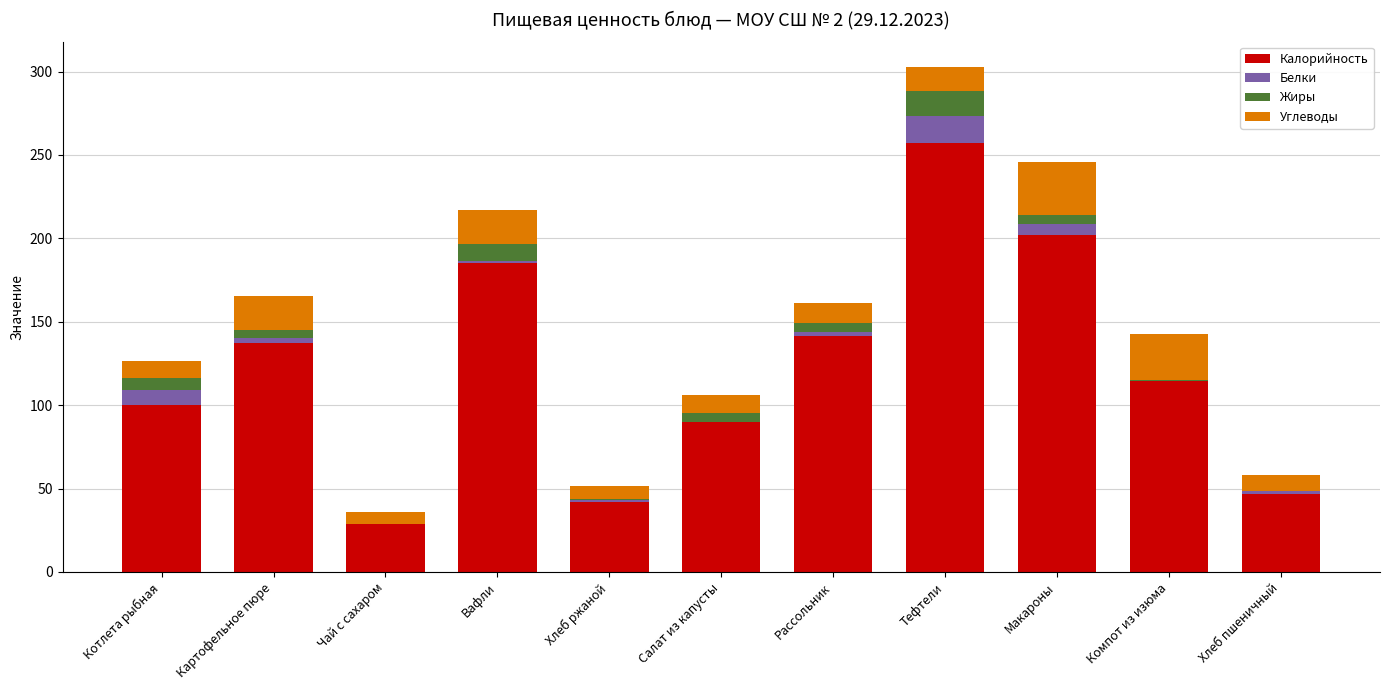

What is the approximate value of Калорийность at Чай с сахаром?

28.6